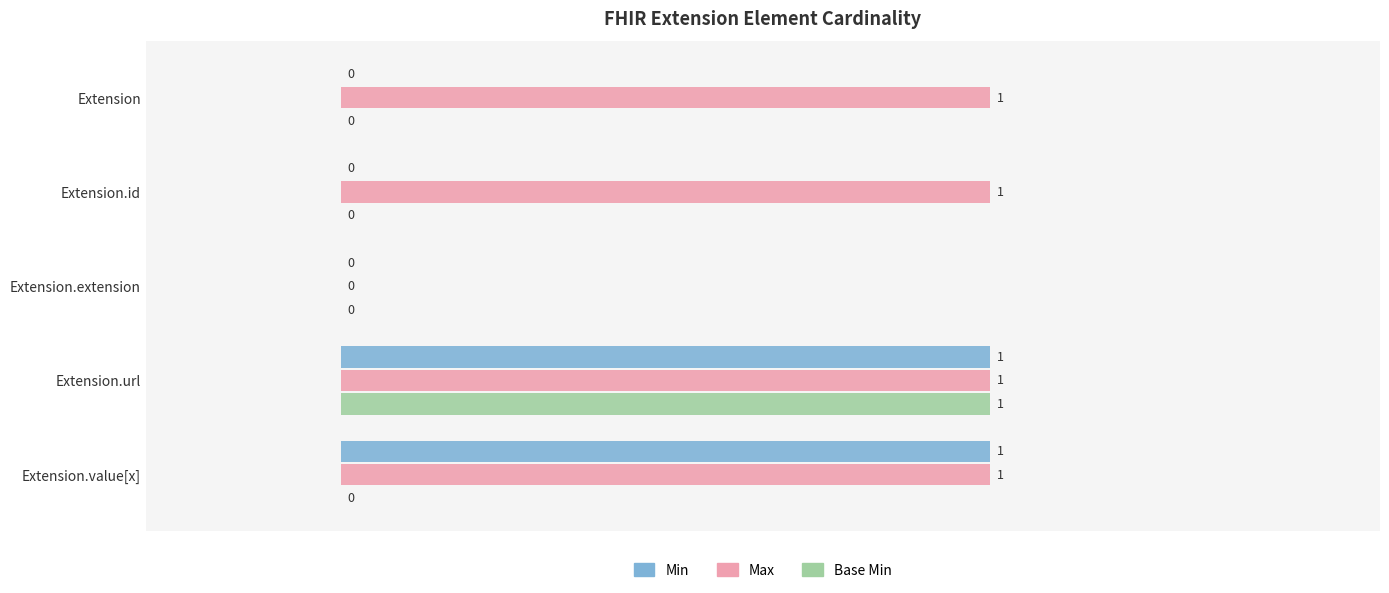

How many Max values are between 1 and 2?

4